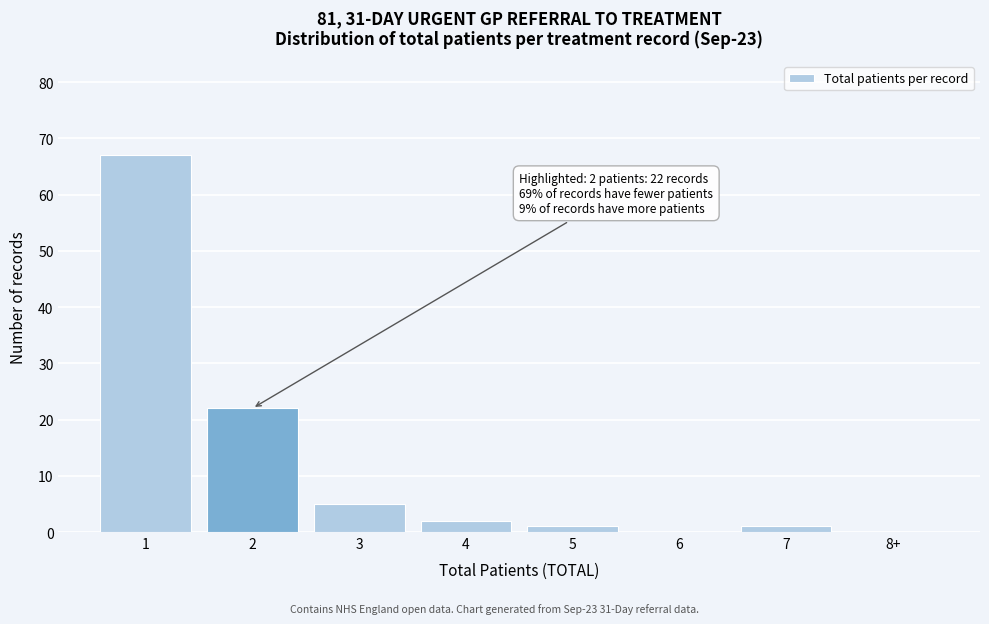

Reading right to left, what are all the values shown in this chart?

8+=0	7=1	6=0	5=1	4=2	3=5	2=22	1=67